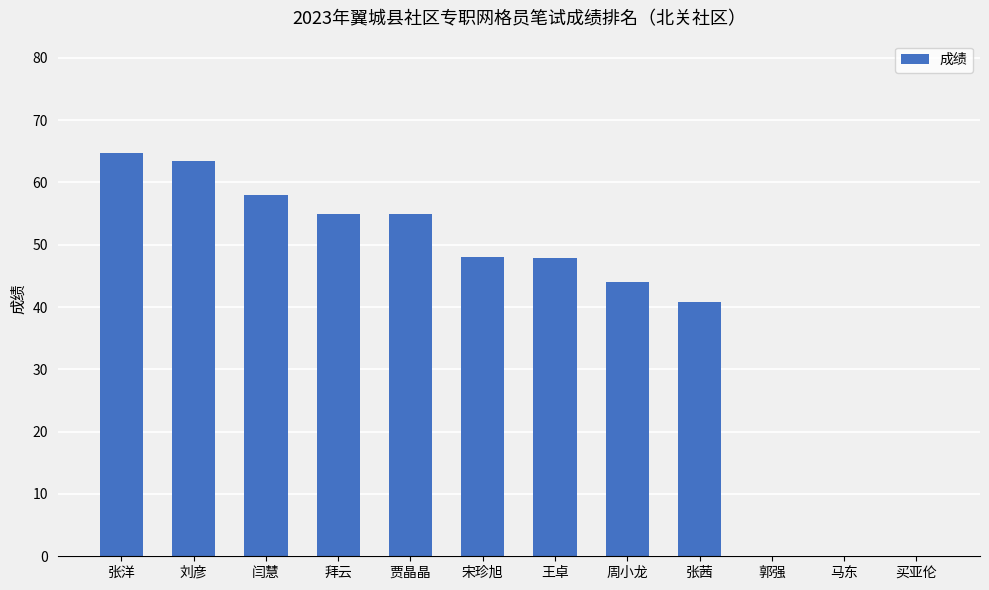

Count the number of categories in the chart.

12